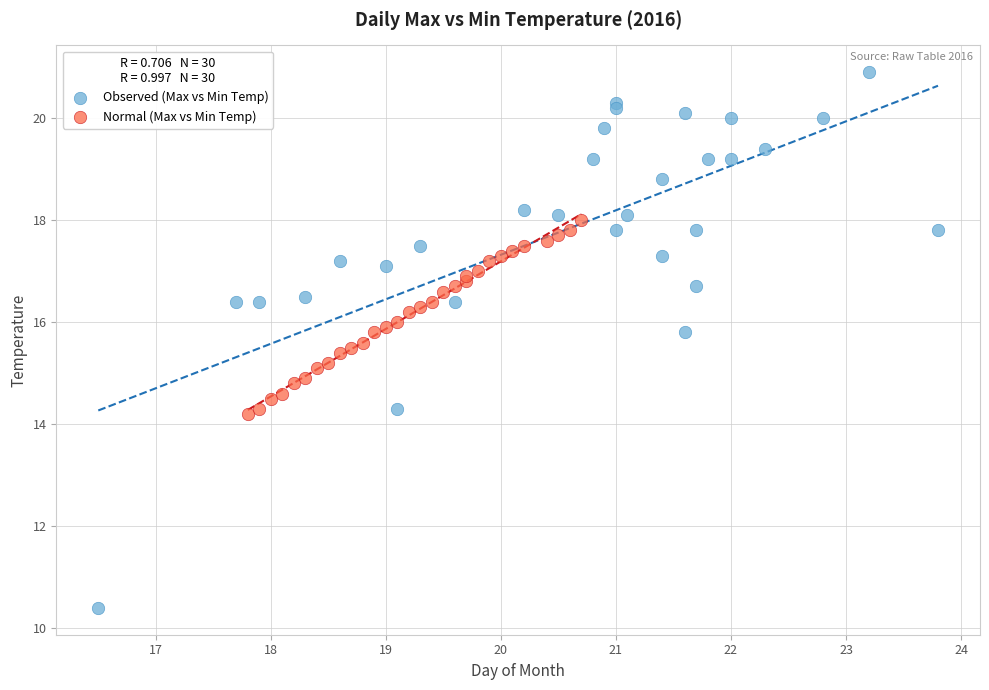

Which series reaches the maximum Y coordinate?

Observed (Max vs Min Temp)